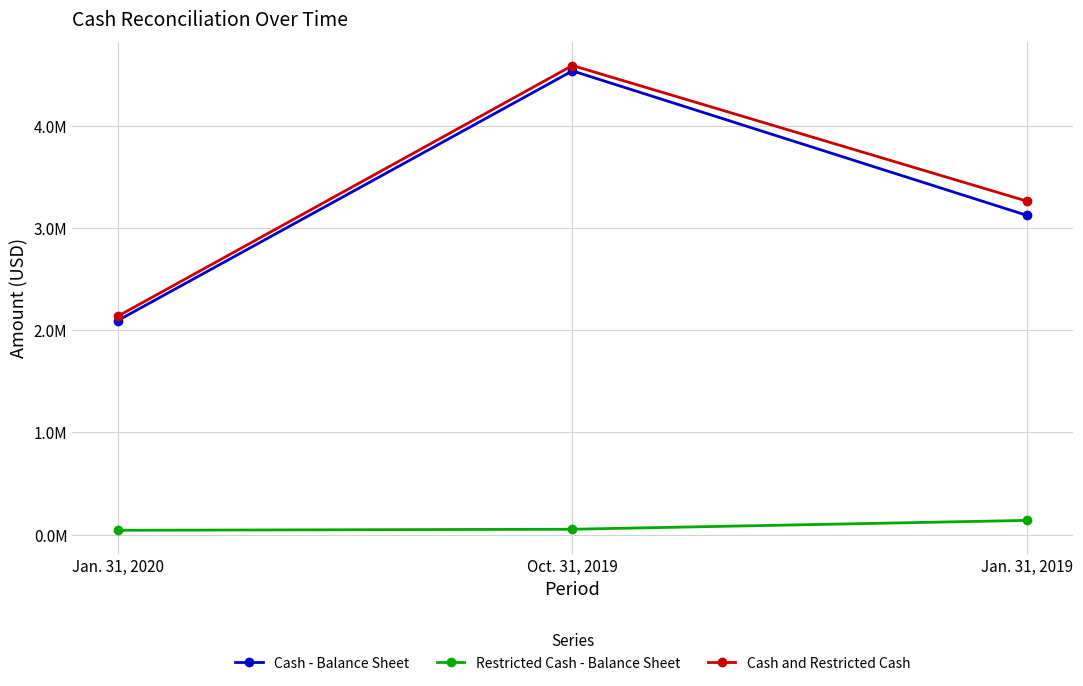

Does the chart have visible grid lines?

Yes